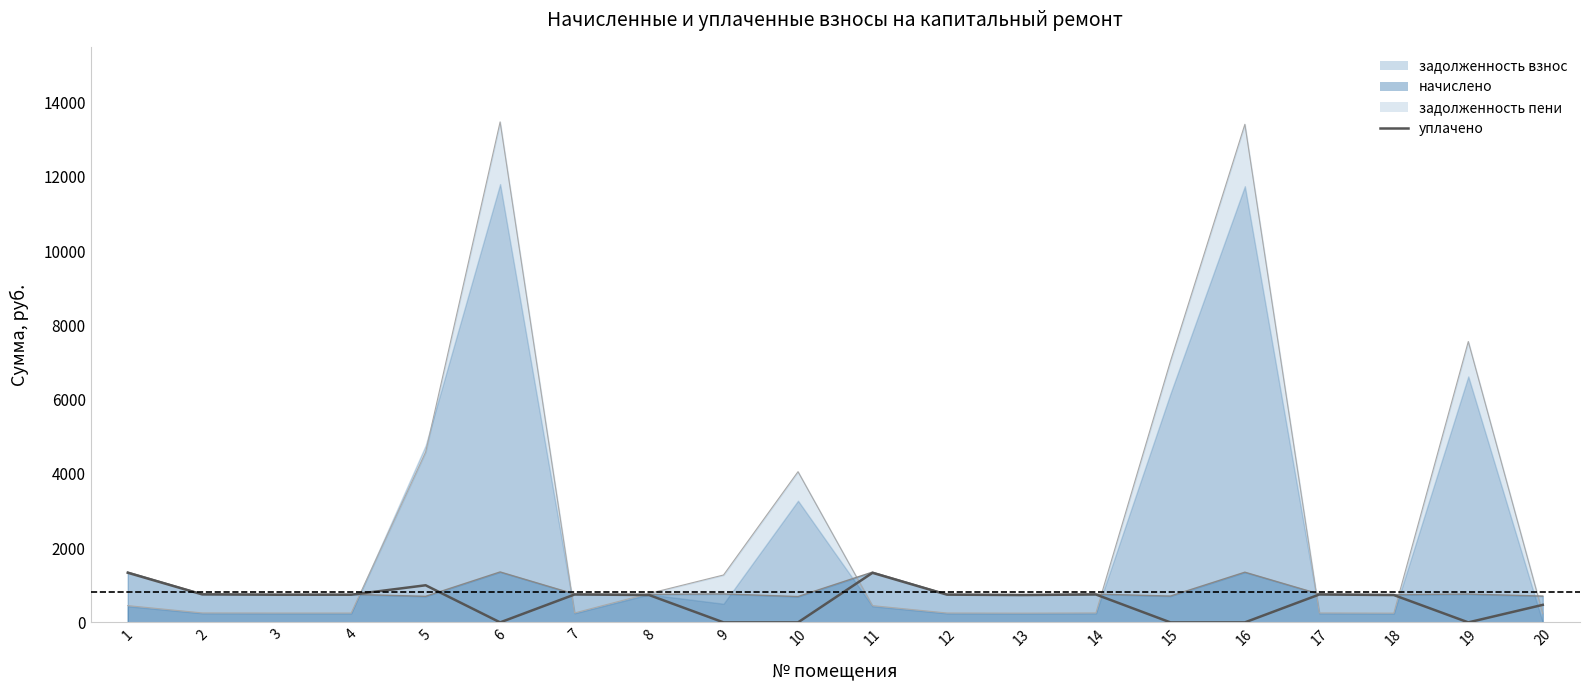

How many points are lower than both their immediate neighbors (excluding endpoints)?

3